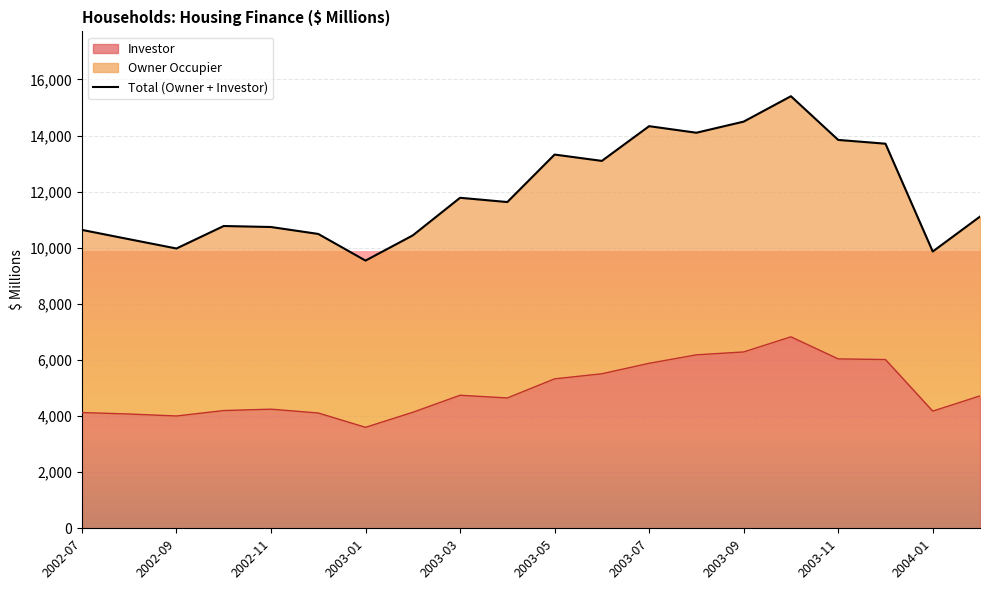

What is the lowest value of the Investor series?

3599.2